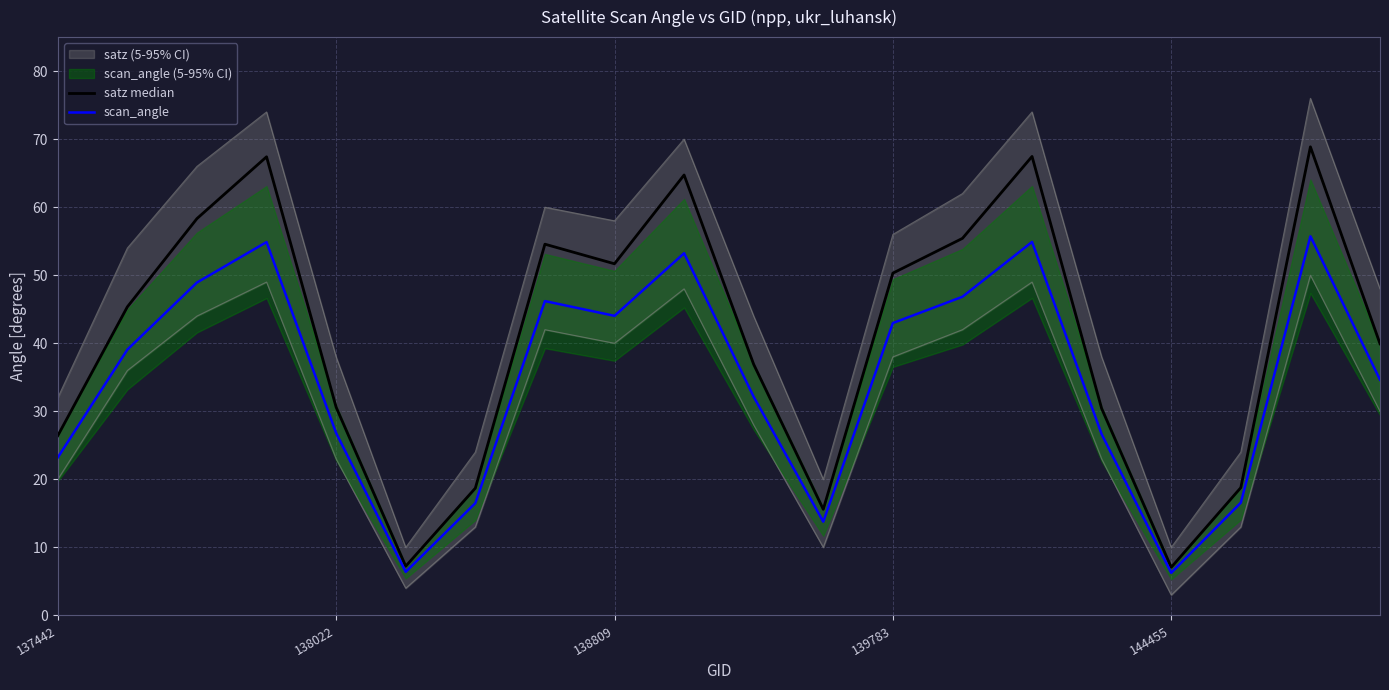

How many lines are shown in the chart?

2